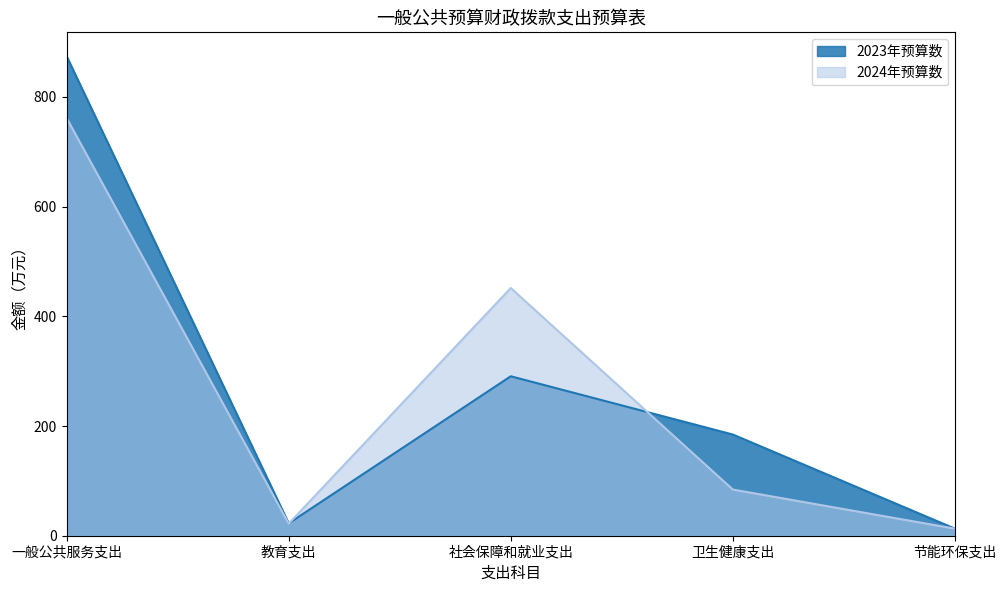

True or false: 2023年预算数 has more than 2 points higher than both neighbors.

False